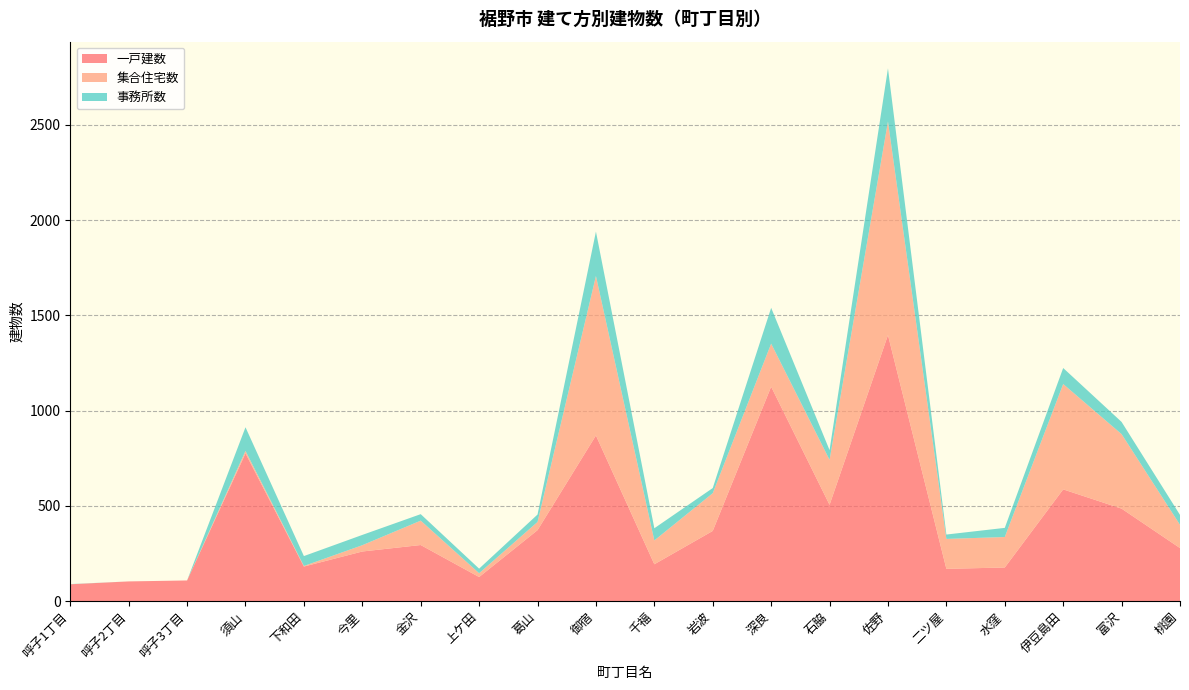

Reading left to right, what are all the values shown in this chart?

一戸建数: 呼子1丁目=89	呼子2丁目=104	呼子3丁目=109	須山=776	下和田=182	今里=261	金沢=295	上ケ田=127	葛山=373	御宿=870	千福=194	岩波=369	深良=1126	石脇=506	佐野=1397	二ツ屋=170	水窪=177	伊豆島田=587	富沢=486	桃園=279
集合住宅数: 呼子1丁目=0	呼子2丁目=0	呼子3丁目=0	須山=13	下和田=3	今里=33	金沢=128	上ケ田=20	葛山=43	御宿=837	千福=125	岩波=198	深良=226	石脇=236	佐野=1121	二ツ屋=157	水窪=160	伊豆島田=553	富沢=391	桃園=122
事務所数: 呼子1丁目=1	呼子2丁目=0	呼子3丁目=0	須山=124	下和田=52	今里=54	金沢=34	上ケ田=24	葛山=39	御宿=233	千福=64	岩波=27	深良=188	石脇=51	佐野=279	二ツ屋=23	水窪=48	伊豆島田=84	富沢=64	桃園=52